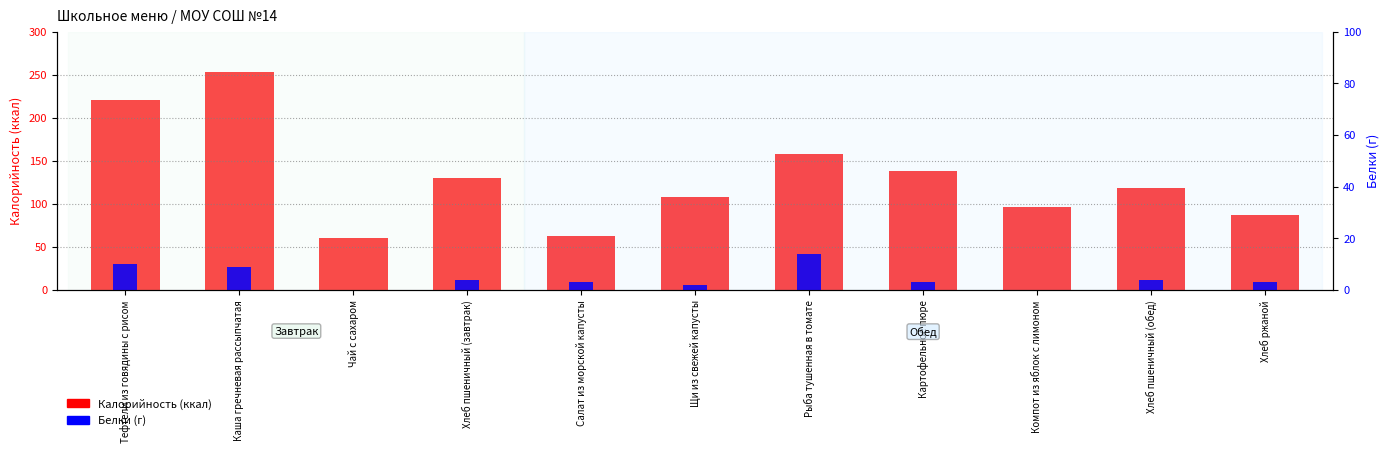

What is the difference between the maximum and minimum values in the Калорийность series?

193